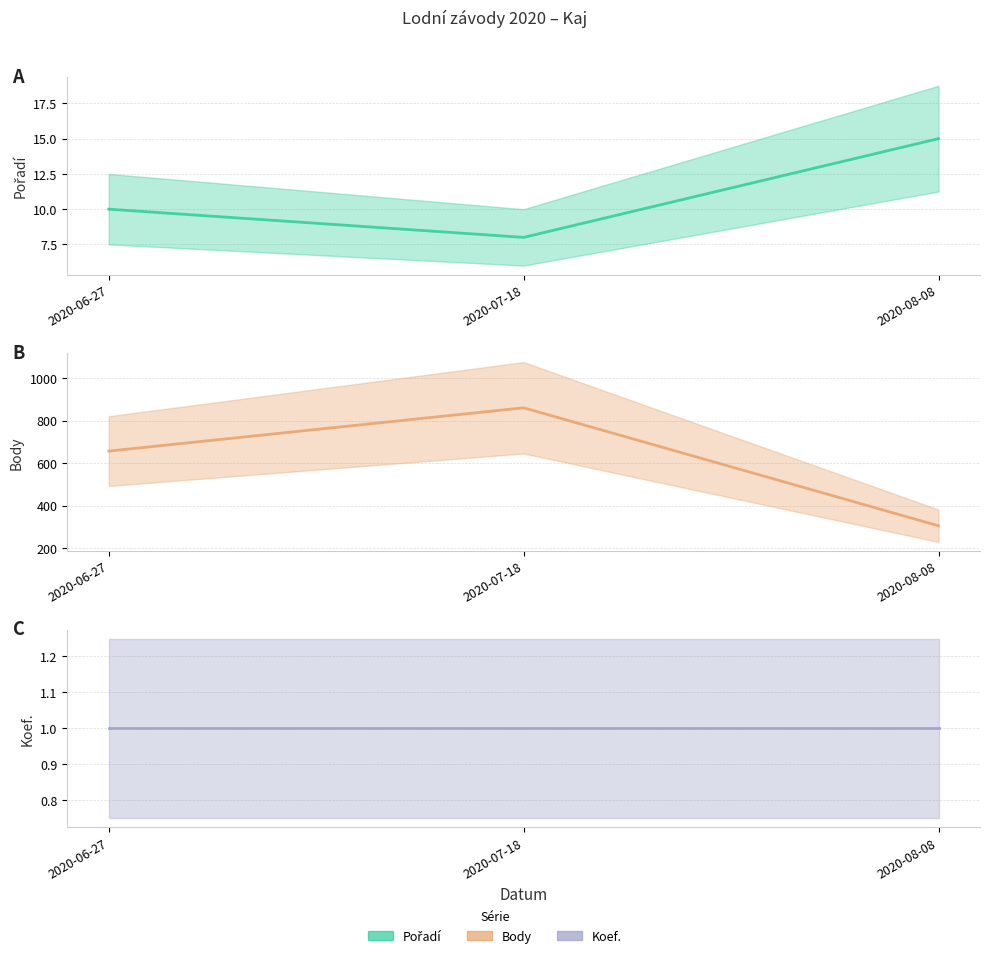

Rank the series by their maximum value, from highest to lowest.

Body (mid), Pořadí (mid), Koef. (mid)